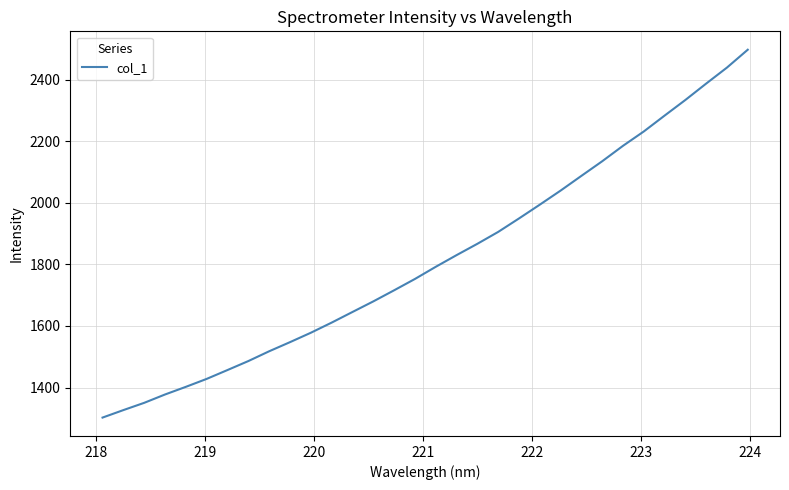

What is the minimum value shown in the chart?

1302.4